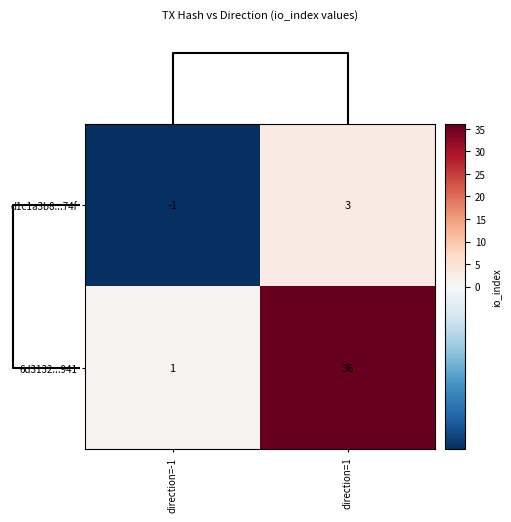

Where is d1c1a3b8...74f nearest to the value 1?

direction=-1